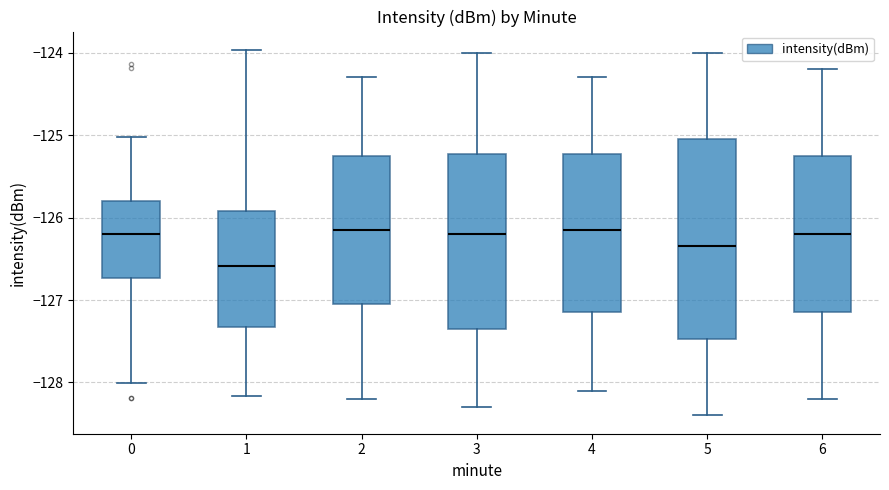

Comparing the boxes themselves (not the whiskers), which one is the tallest?

5